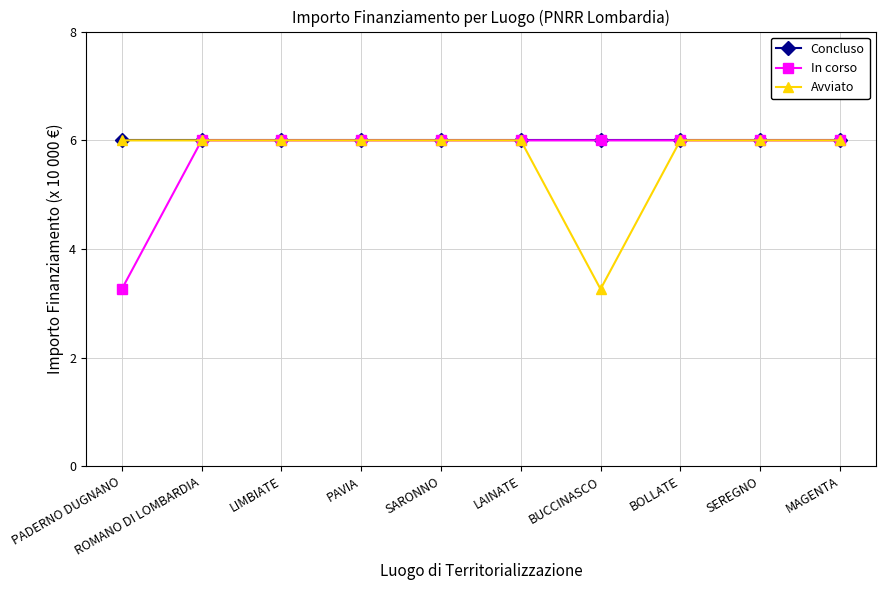

What is the greatest value displayed?

6.0